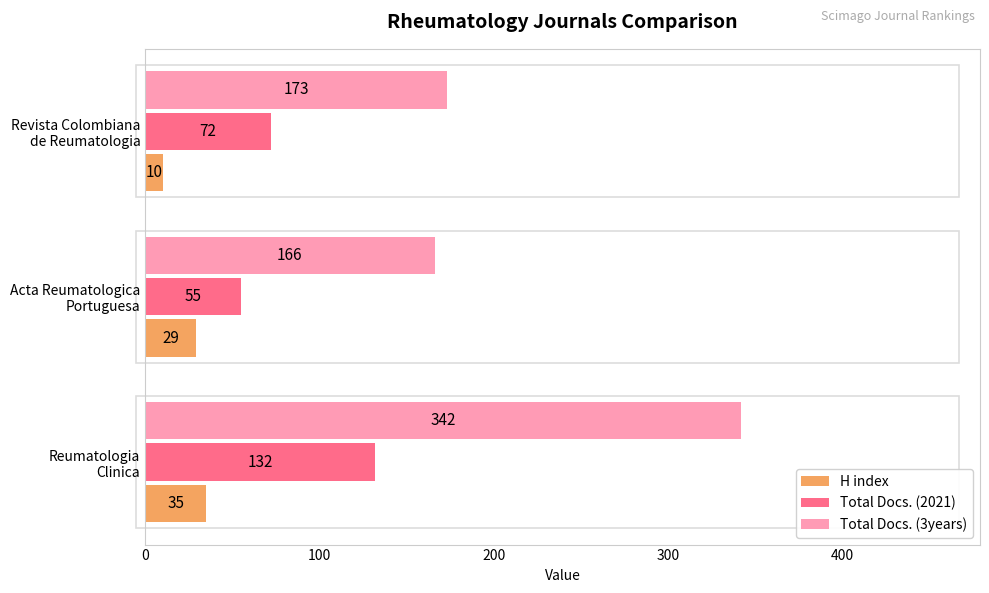

What is the minimum value for Total Docs. (3years)?

166